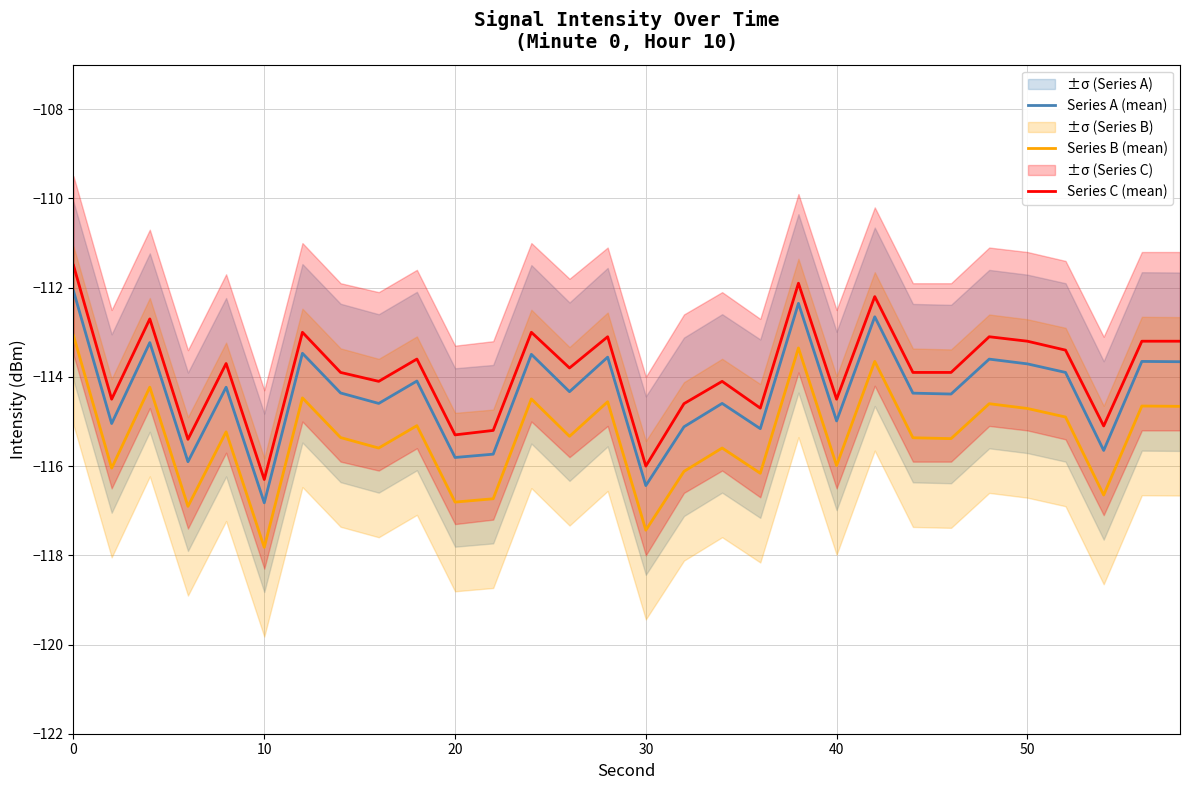

True or false: Series C (mean) and Series B (mean) cross at least once.

False